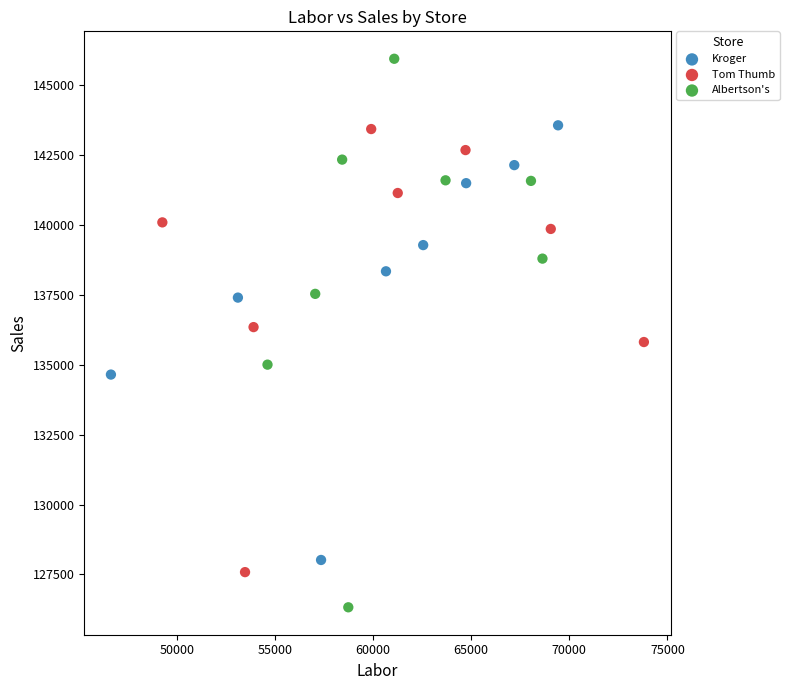

Which series contains the lowest Y value?

Albertson's